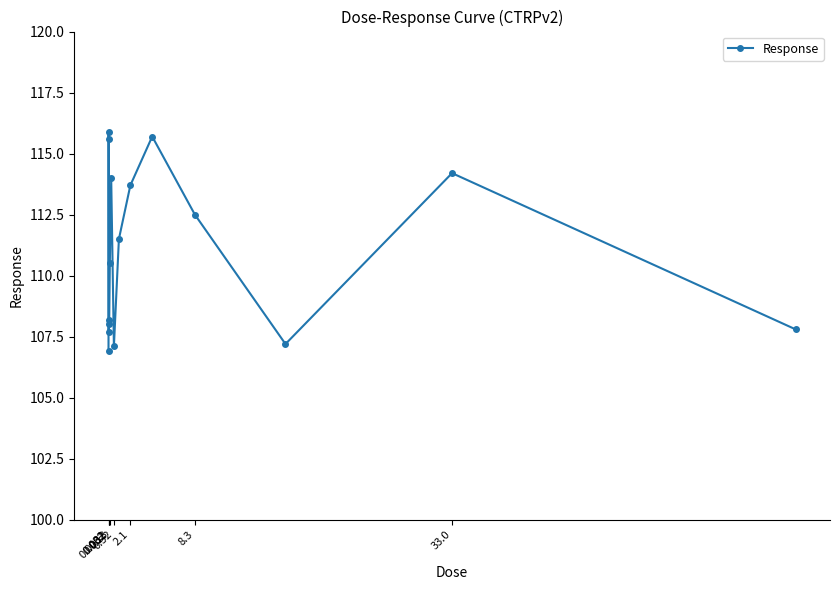

What is the value of the 10th point from the left?

111.5